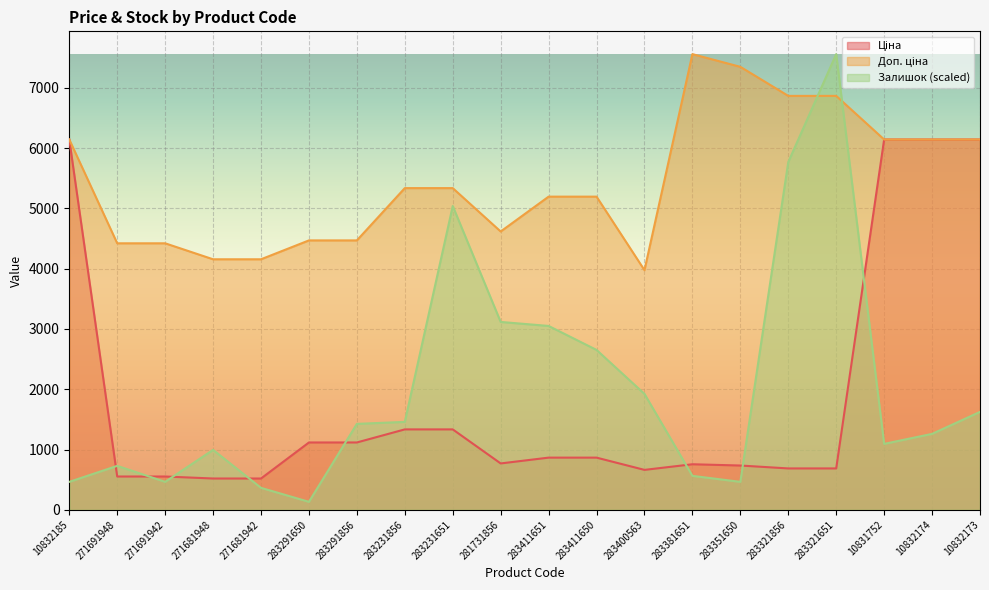

Which series has the widest spread of values?

Залишок (scaled)